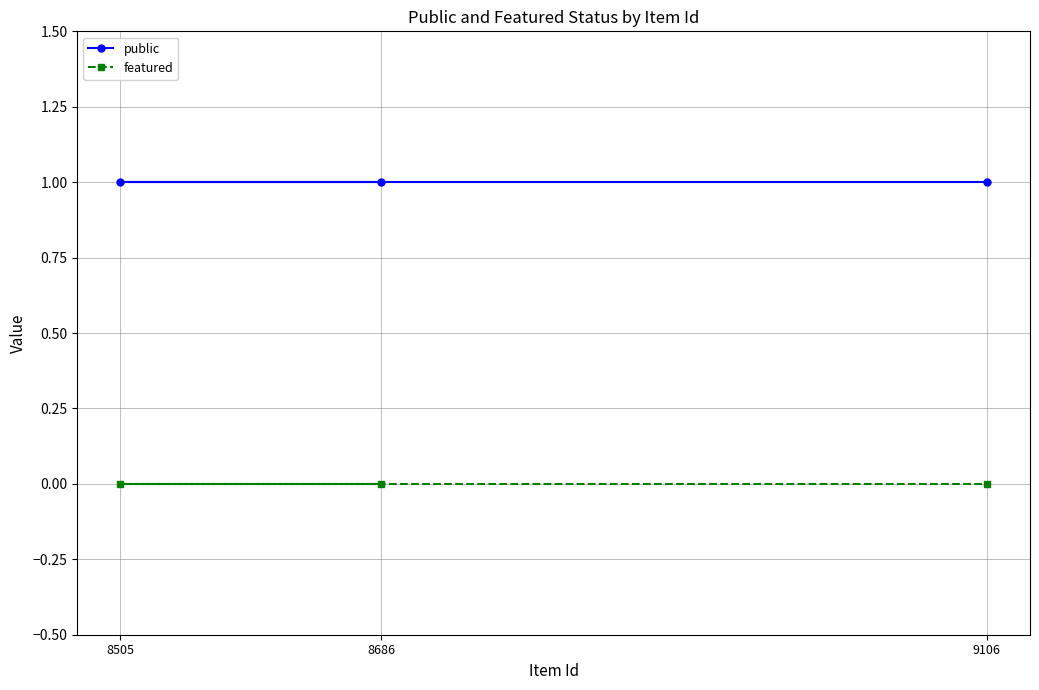

How many series are shown in this chart?

2